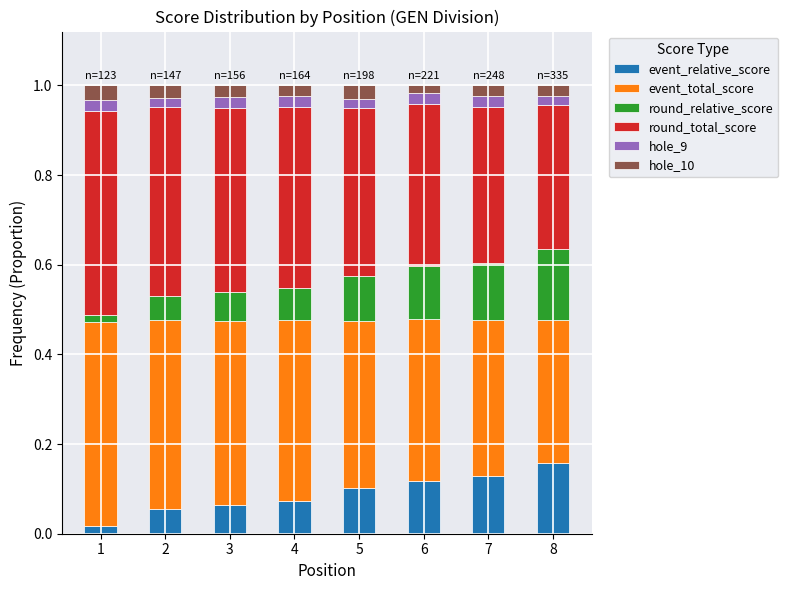

The value of event_relative_score at 6 is 0.2. True or false?

False